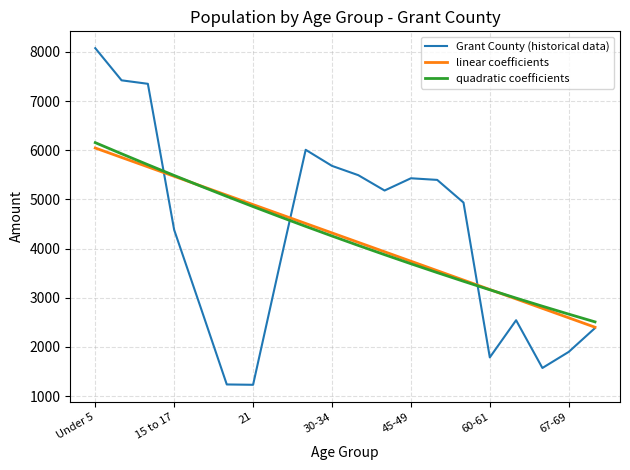

What is the minimum value shown in the chart?

1229.0